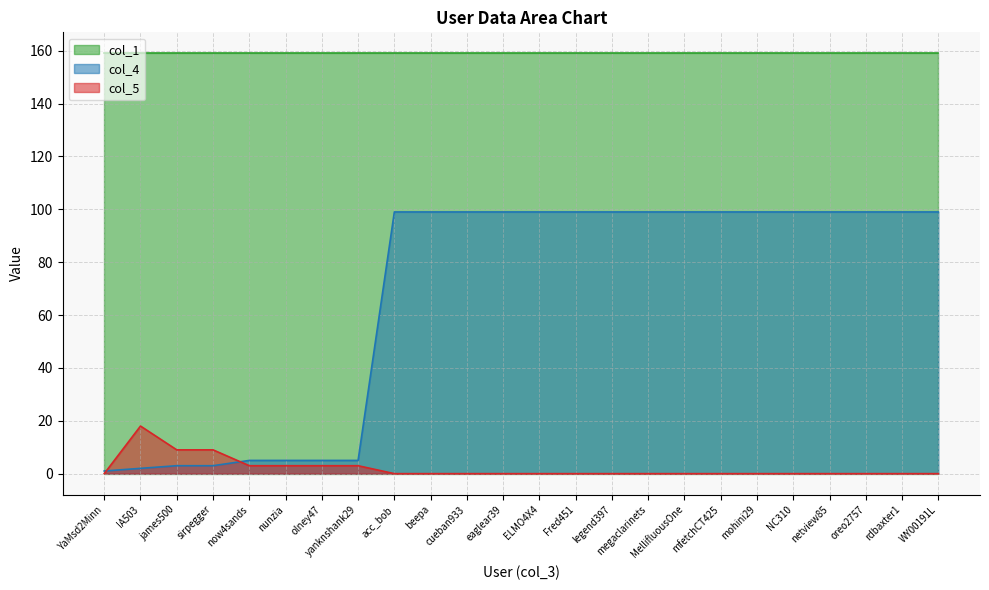

What is the difference between the second highest and second lowest values in the col_4 series?

97